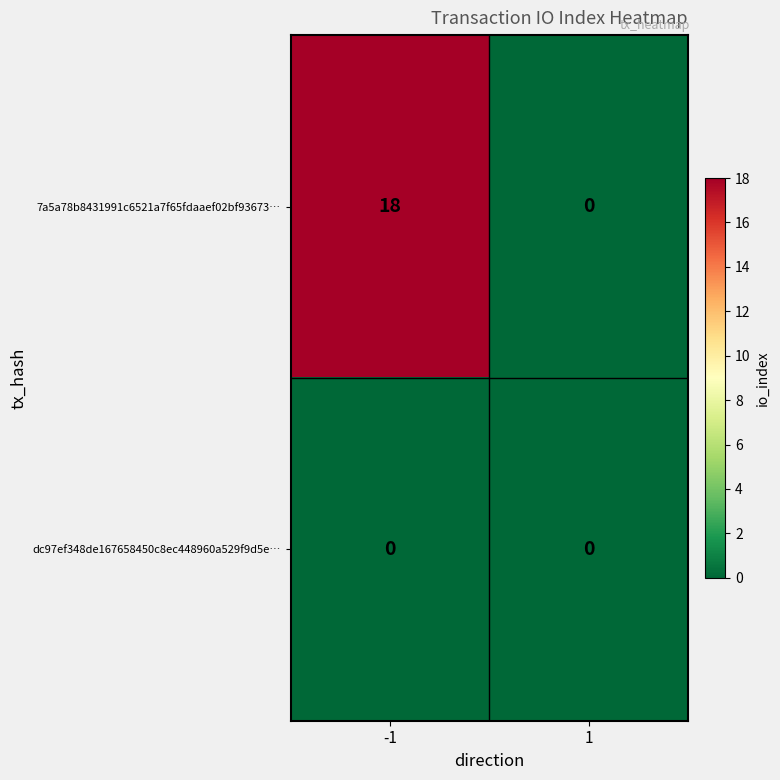

Rank the series by their maximum value, from highest to lowest.

7a5a78b8431991c6521a7f65fdaaef02bf93673…, dc97ef348de167658450c8ec448960a529f9d5e…